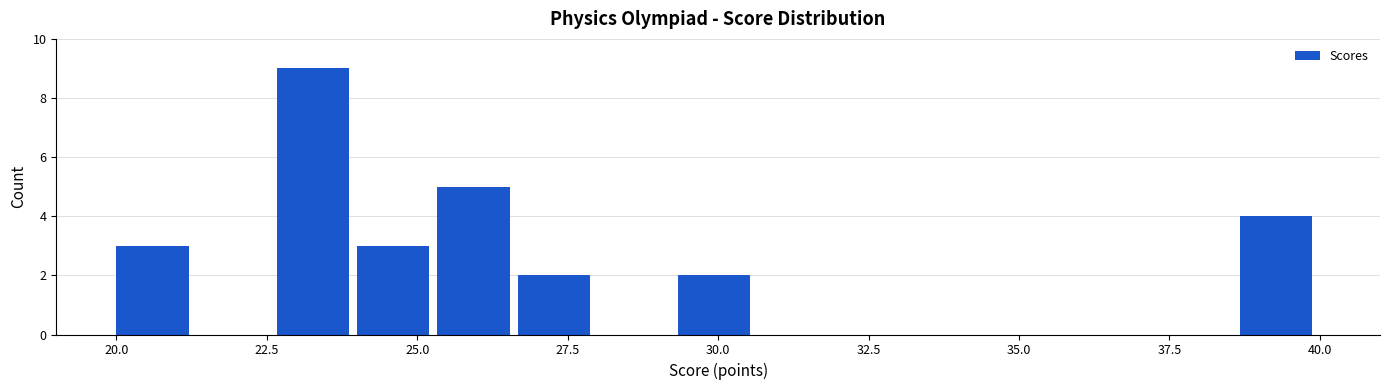

Read against the x-axis, roughly where is the centre of the tallest bar?

23.5